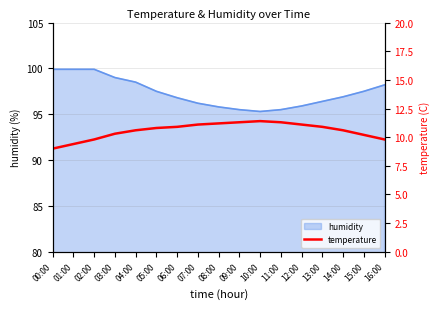

The humidity series shows 133.5 at 04:00. True or false?

False